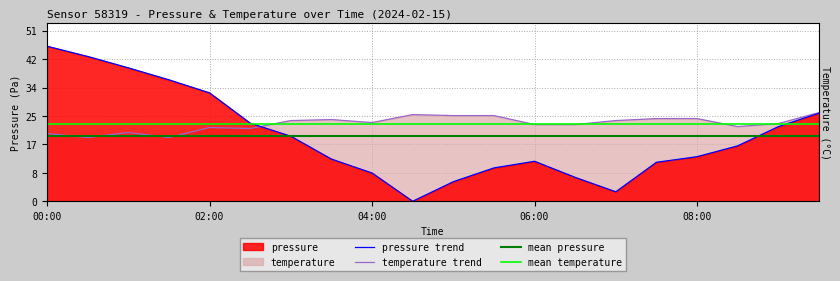

What is the label of the 6th point from the left?

02:30